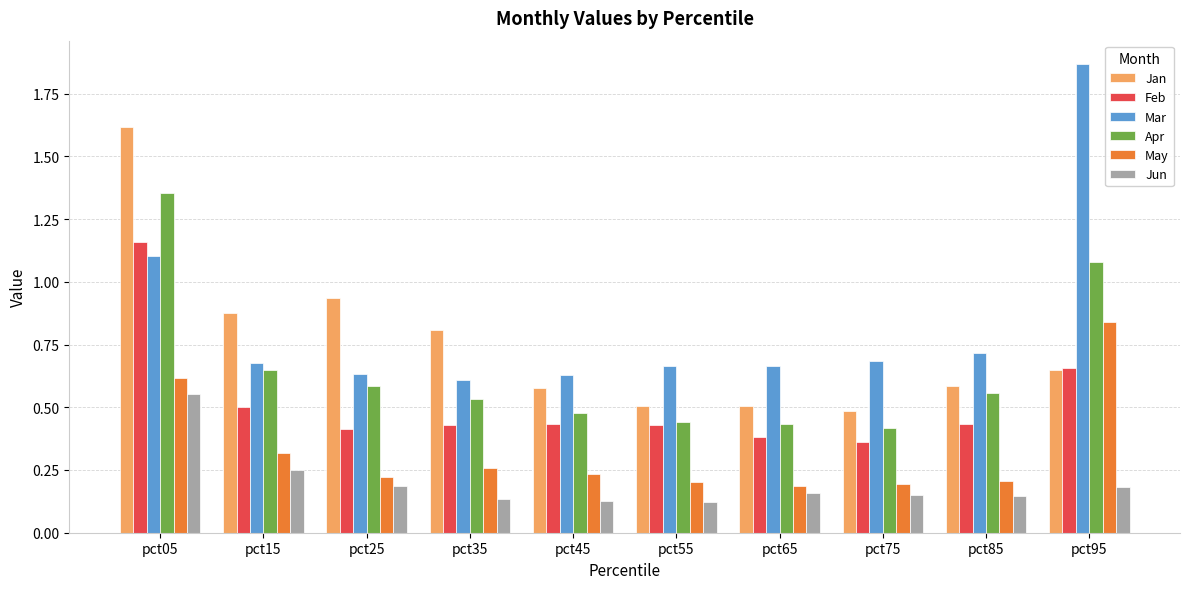

Between pct15 and pct85, which series saw the biggest shift?

Jan